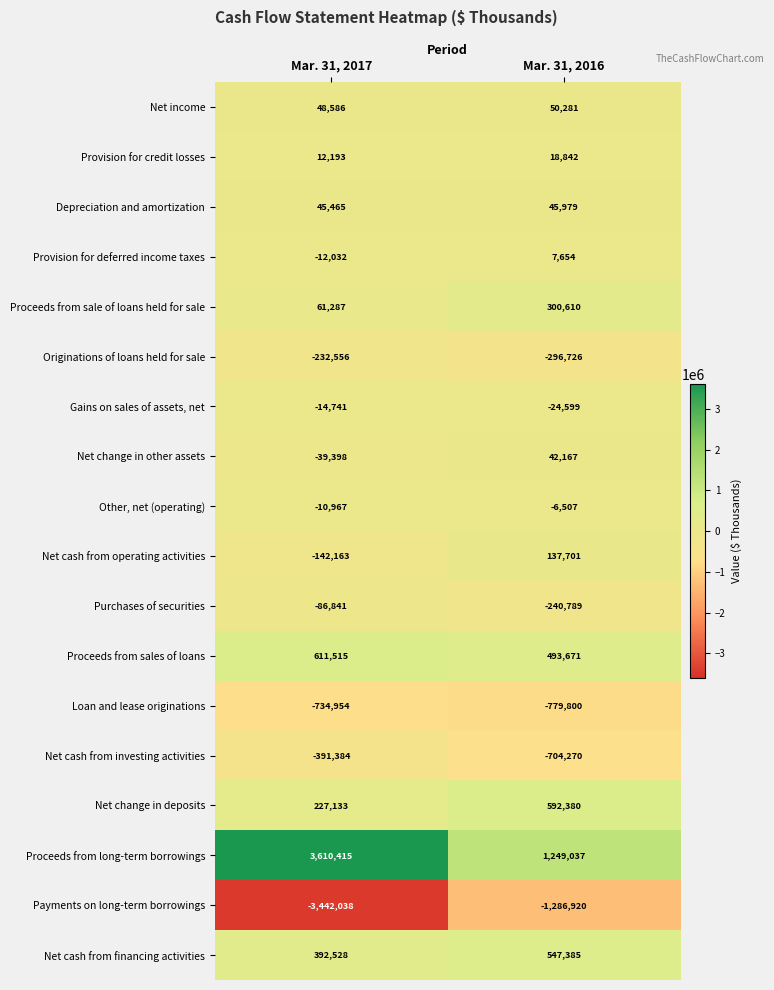

Which series changed the most between Mar. 31, 2017 and Mar. 31, 2016?

Proceeds from long-term borrowings